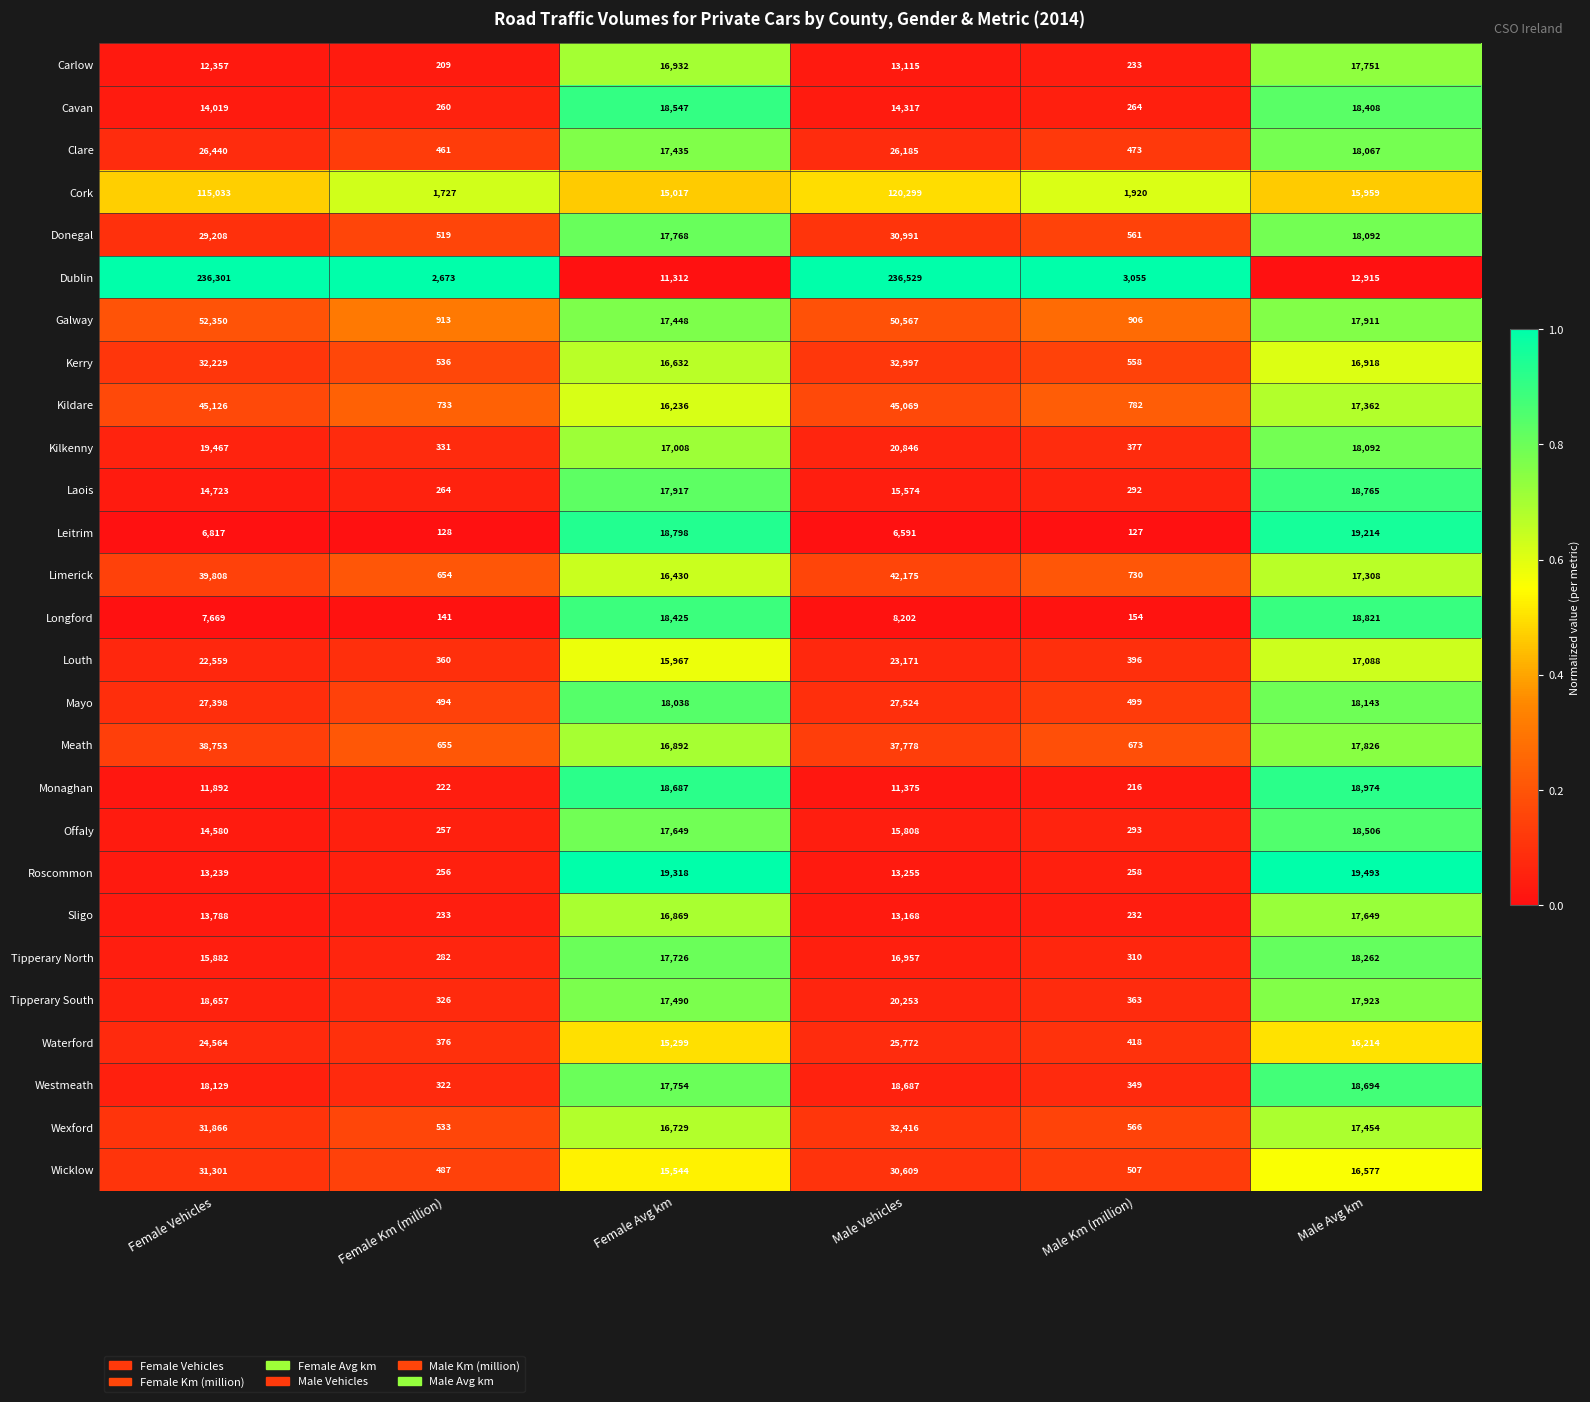

Which series has the largest total across all categories?

Dublin